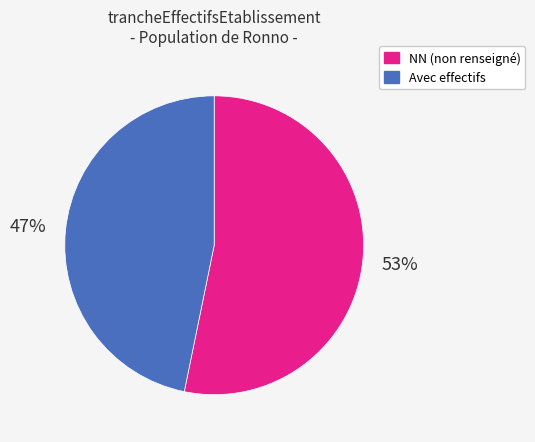

To the nearest percent, what is the difference between the largest and smallest slice percentages?

6%